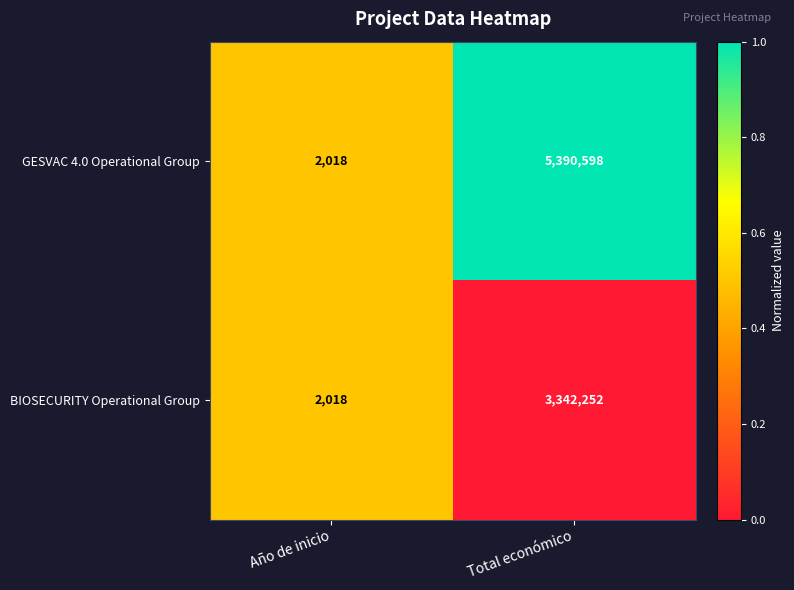

Reading left to right, transcribe all the data shown in this chart.

GESVAC 4.0 Operational Group: 2018	5390598
BIOSECURITY Operational Group: 2018	3342252